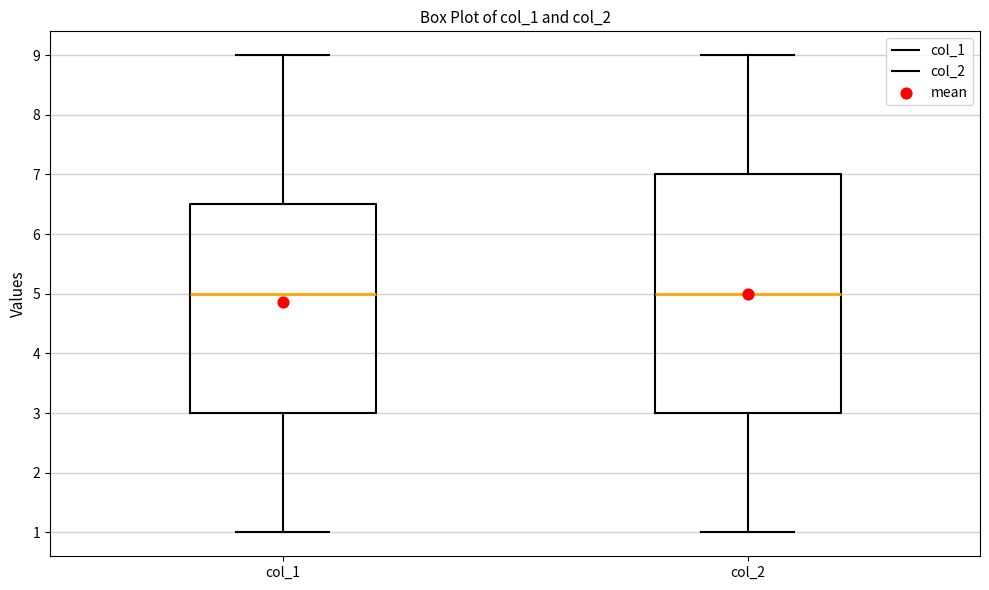

Where does the median line of the box for col_1 sit on the y-axis? The values are not printed on the chart, so give them approximately, as read against the axis.

5.0